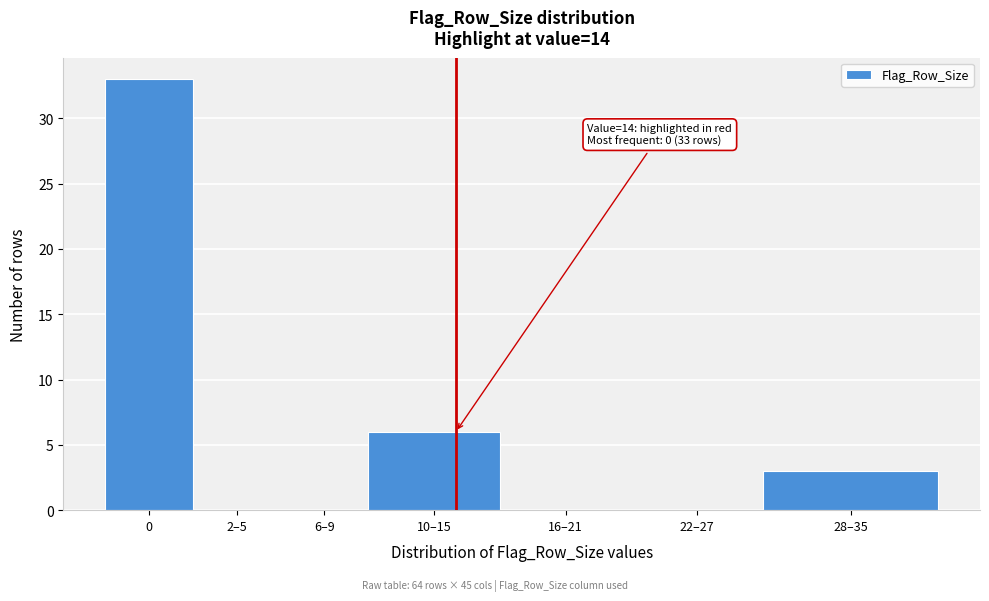

Reading left to right, extract all data points from this chart.

0=33	2–5=0	6–9=0	10–15=6	16–21=0	22–27=0	28–35=3